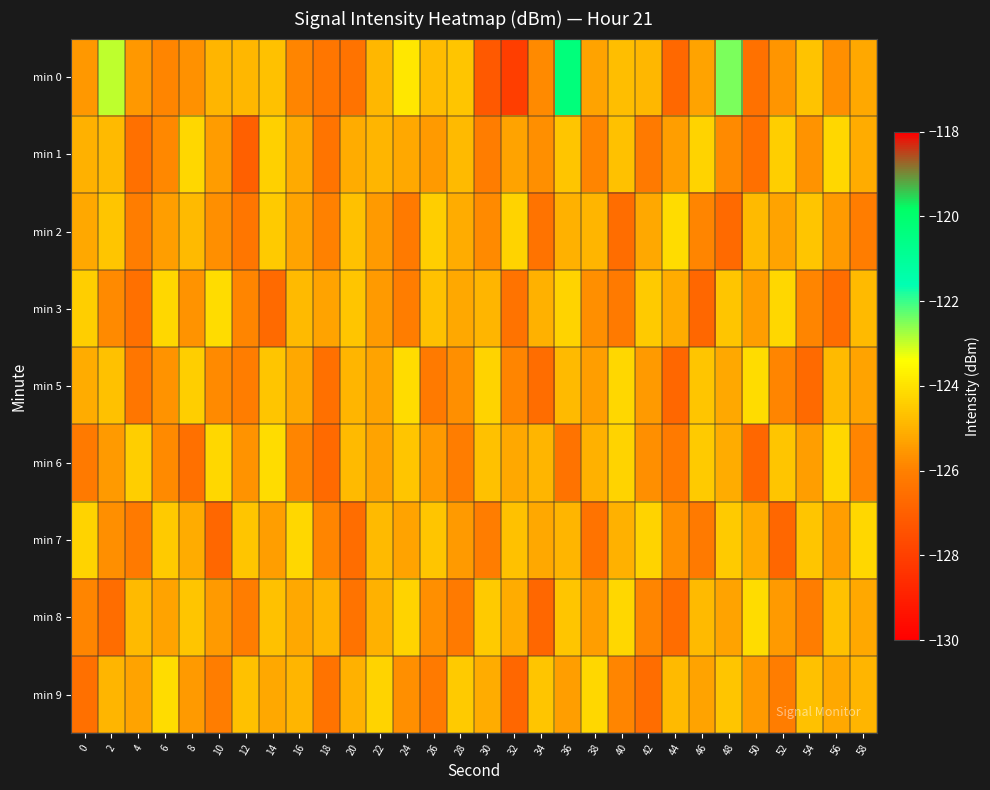

What is the difference between the highest and lowest values at 58?

1.9